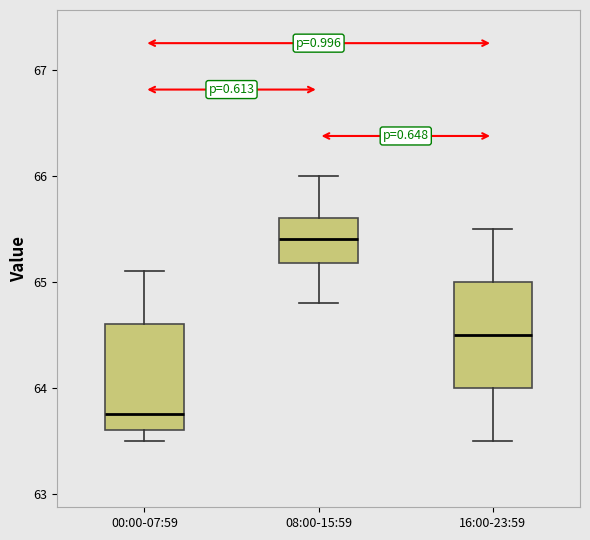

Where is the lower edge of the box for 16:00-23:59 on the y-axis? The values are not printed on the chart, so give them approximately, as read against the axis.

64.0